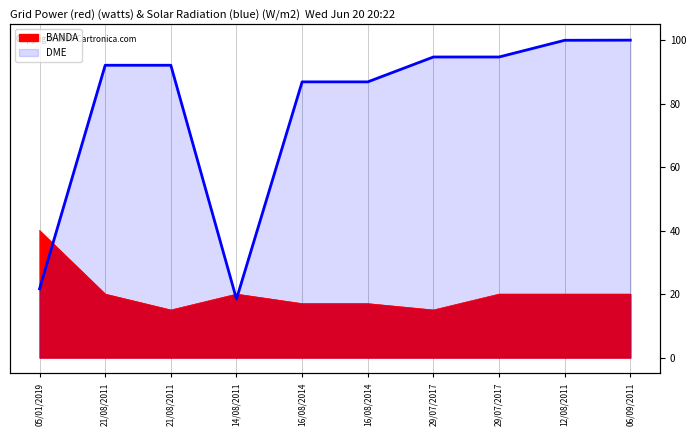

True or false: BANDA has a value of 13.1 at 21/08/2011.

False